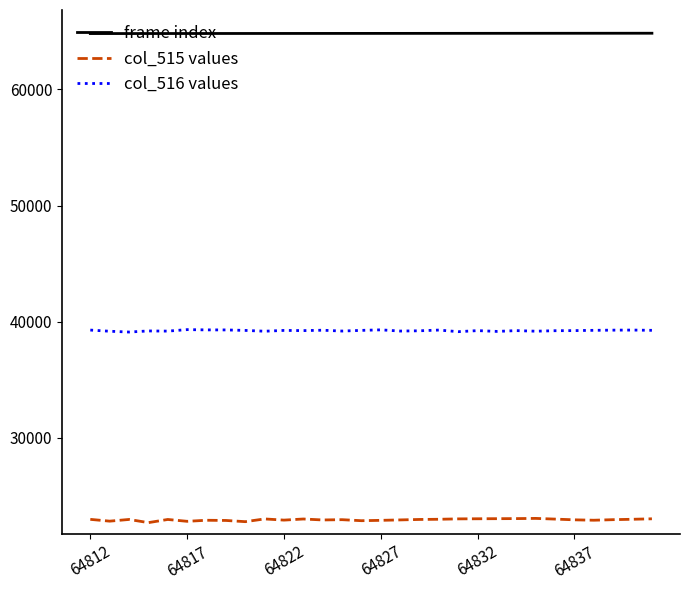

Which series has the largest total across all categories?

frame index